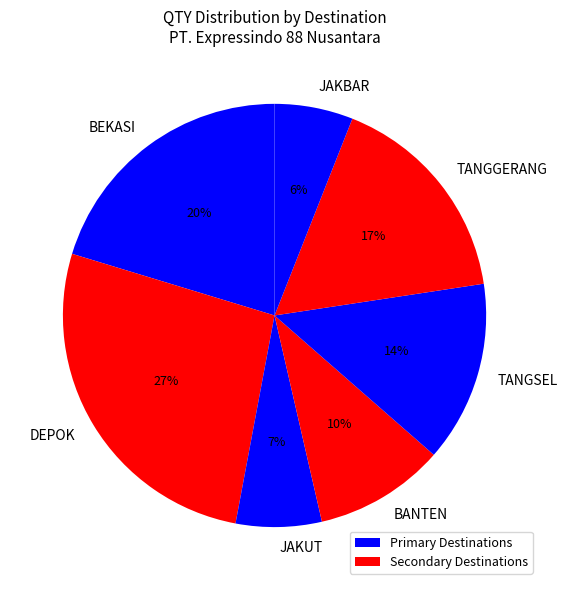

Is the sum of BEKASI and DEPOK greater than half?

No